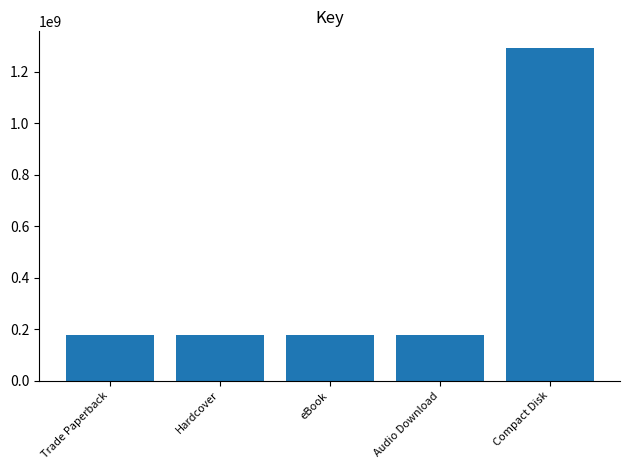

What is the sum of all values?

2000415205